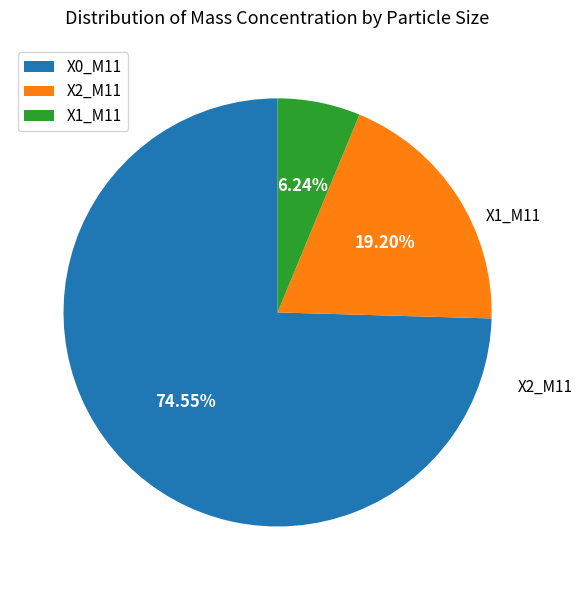

Which has a higher value, X0_M11 or X1_M11?

X0_M11